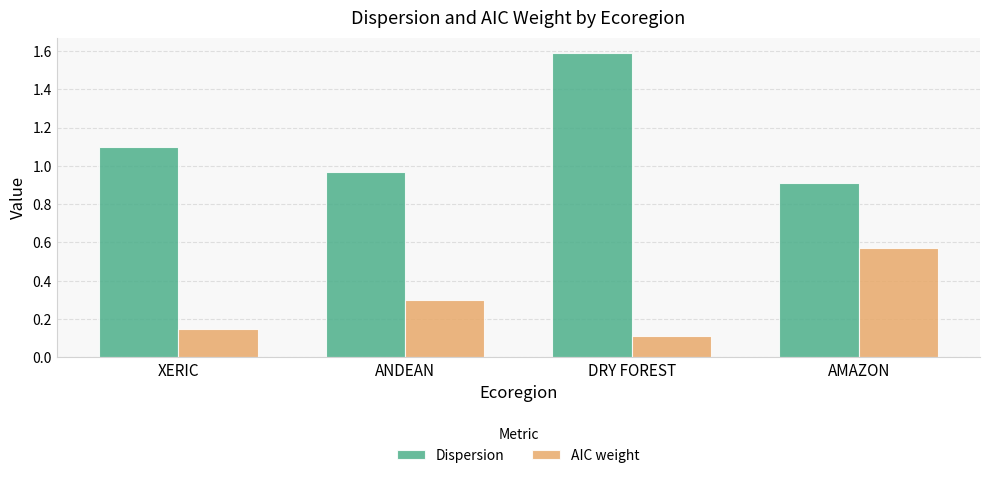

At which label is Dispersion closest to 1?

ANDEAN